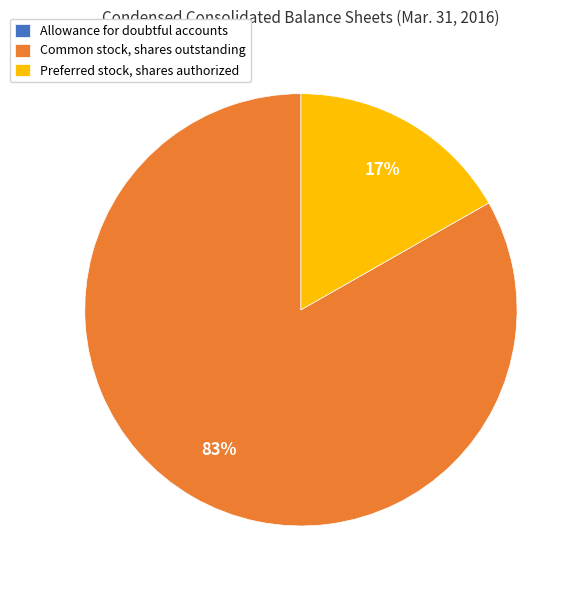

To the nearest percent, what is the difference between the largest and smallest slice percentages?

83%